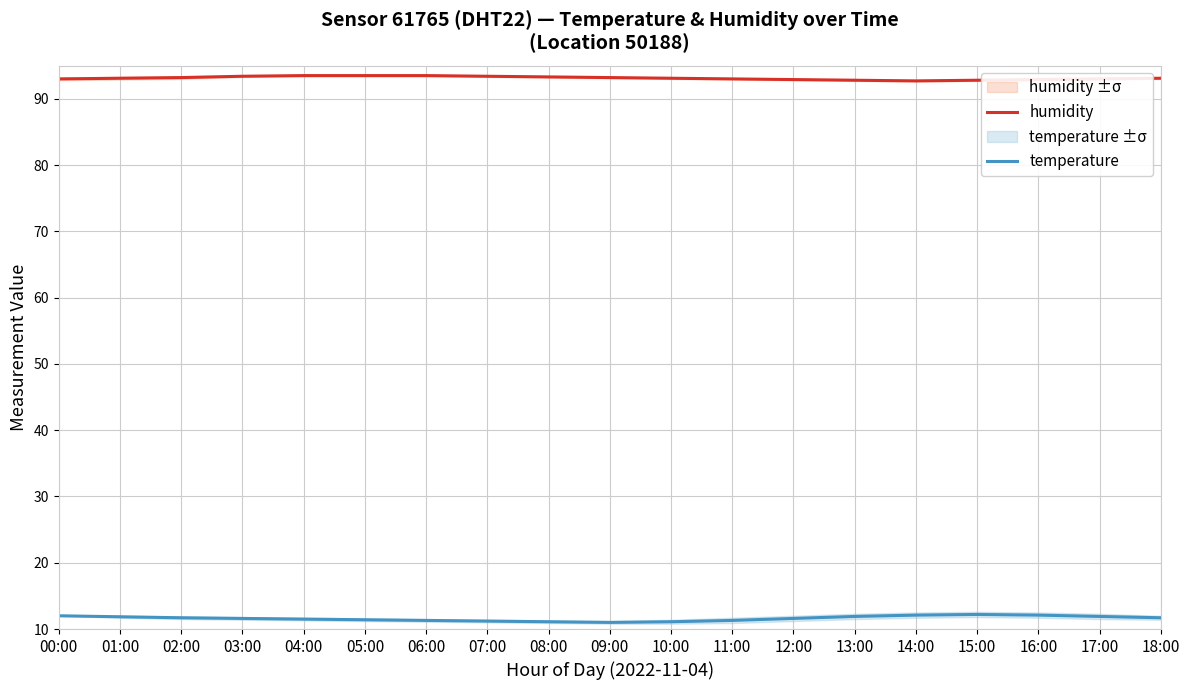

What is the sum of the temperature values at 11:00 and 16:00?

23.4